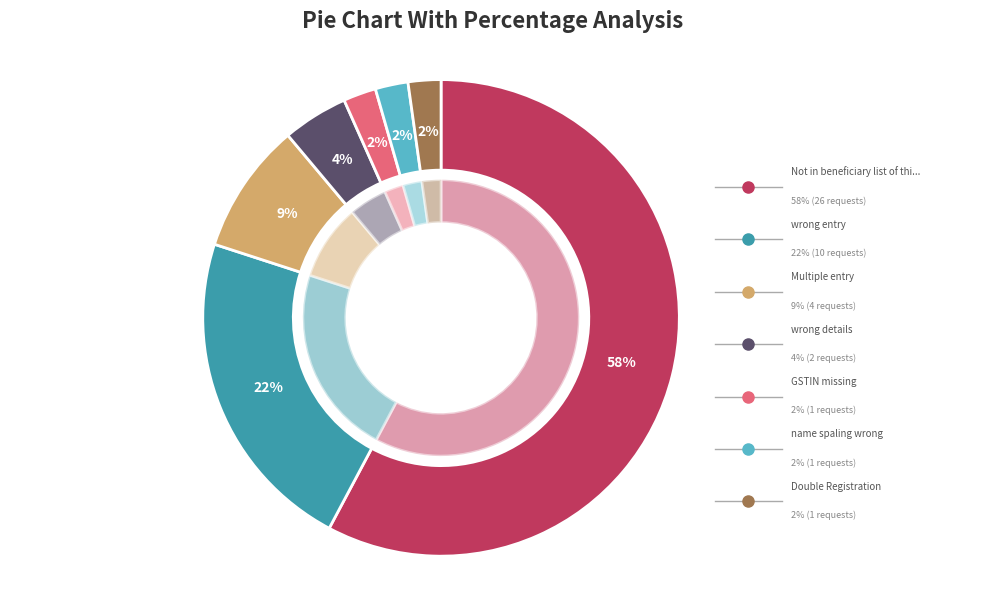

How many segments does this pie chart have?

7